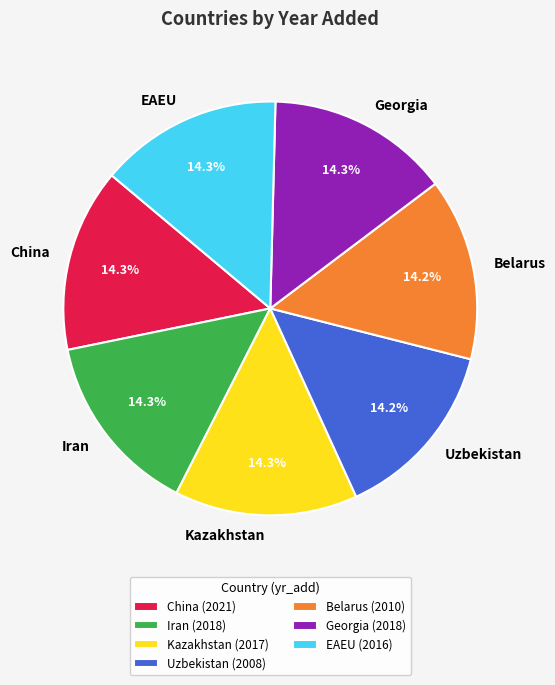

Is it true that China is 22% of the pie?

False